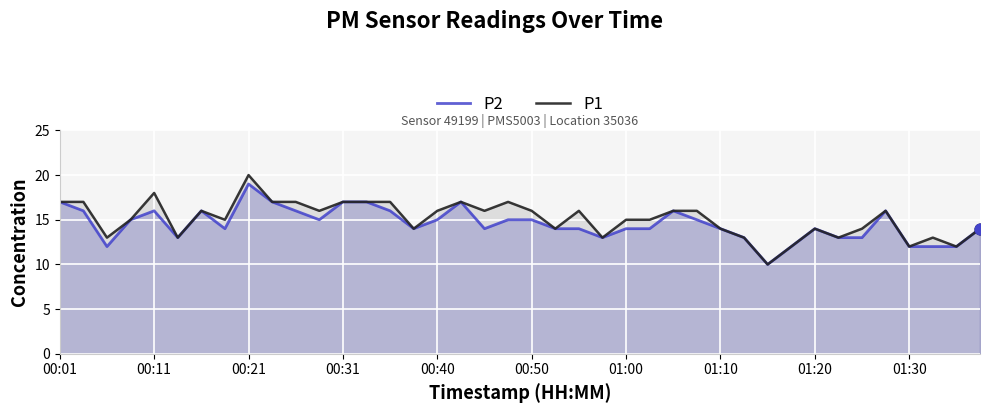

At how many categories does at least one series exceed 13?

30